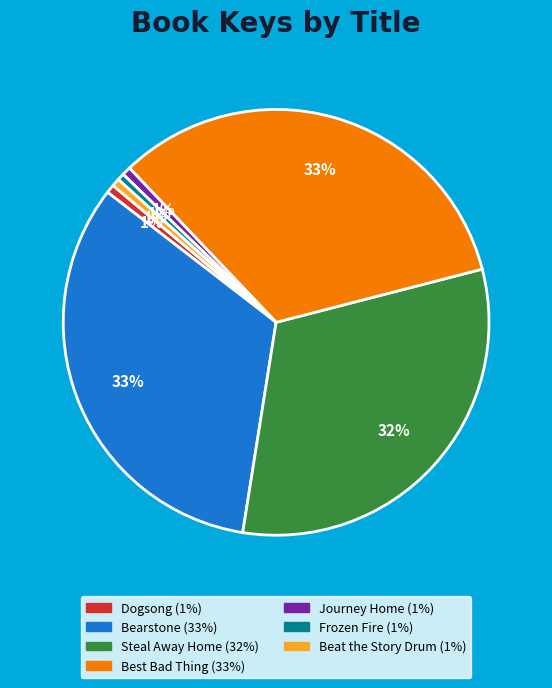

Is it true that Steal Away Home is 46% of the pie?

False